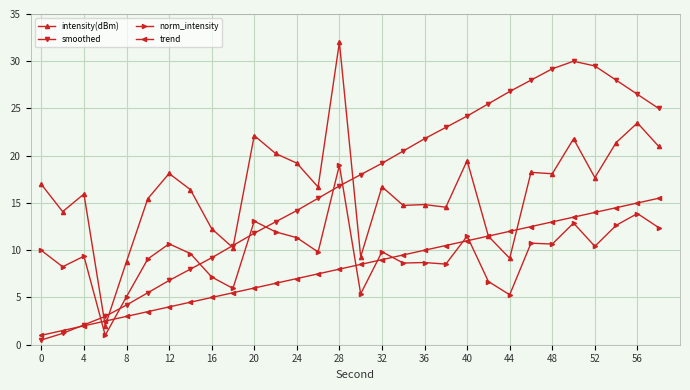

Rank the series by their maximum value, from lowest to highest.

trend, norm_intensity, smoothed, intensity(dBm)